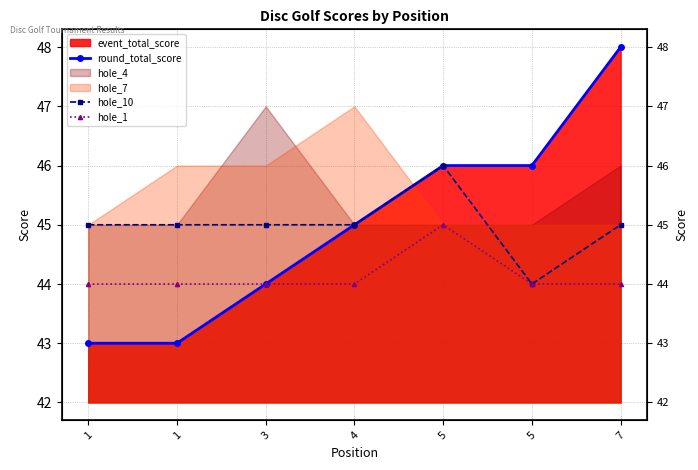

What is the highest value of the hole_1 series?

45